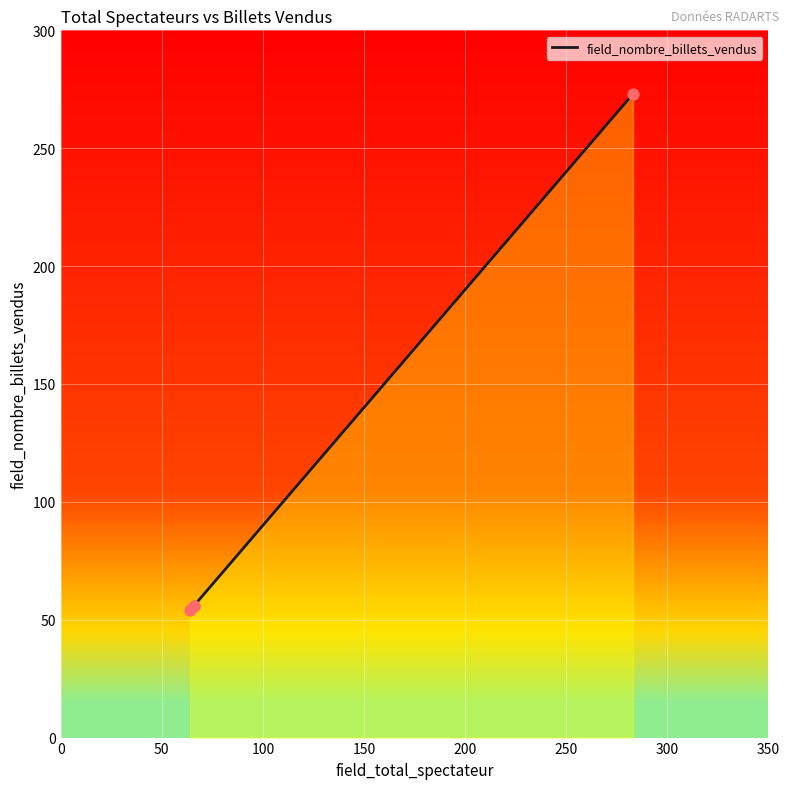

What is the ratio of the value at 100 to the value at 0?

1.0